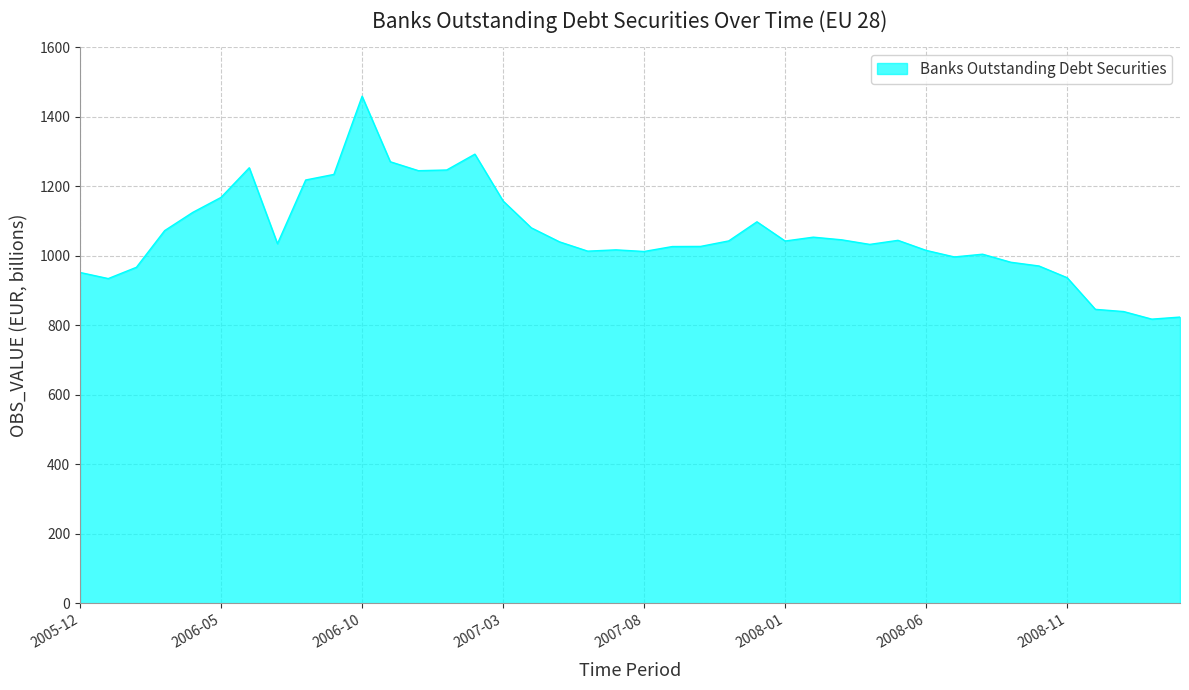

Count the number of data series in this chart.

1